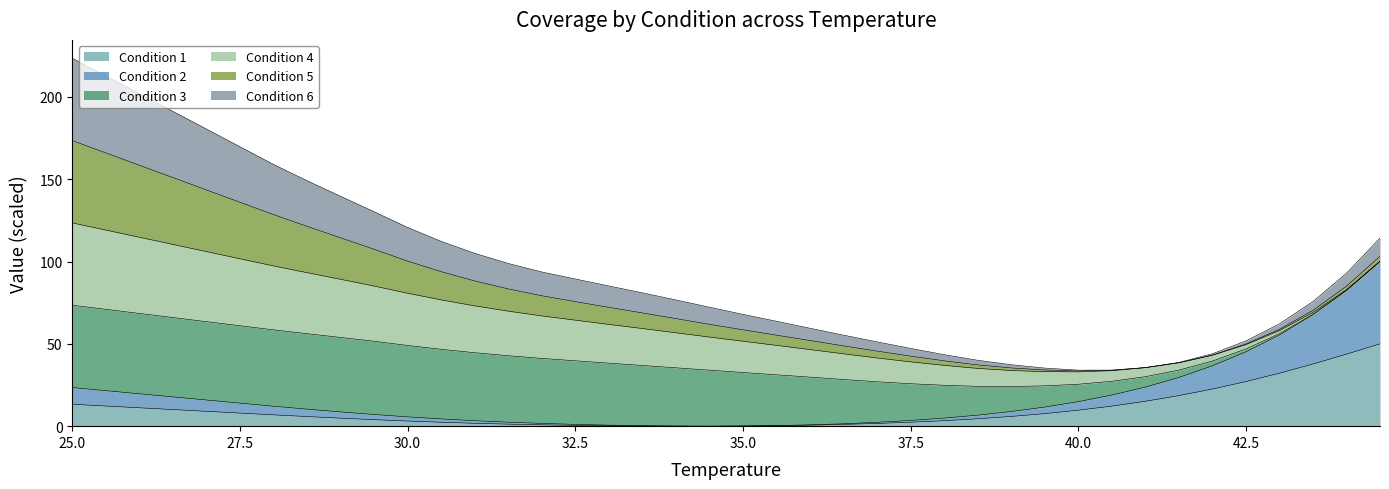

True or false: Condition 2 has more than 2 points higher than both neighbors.

False